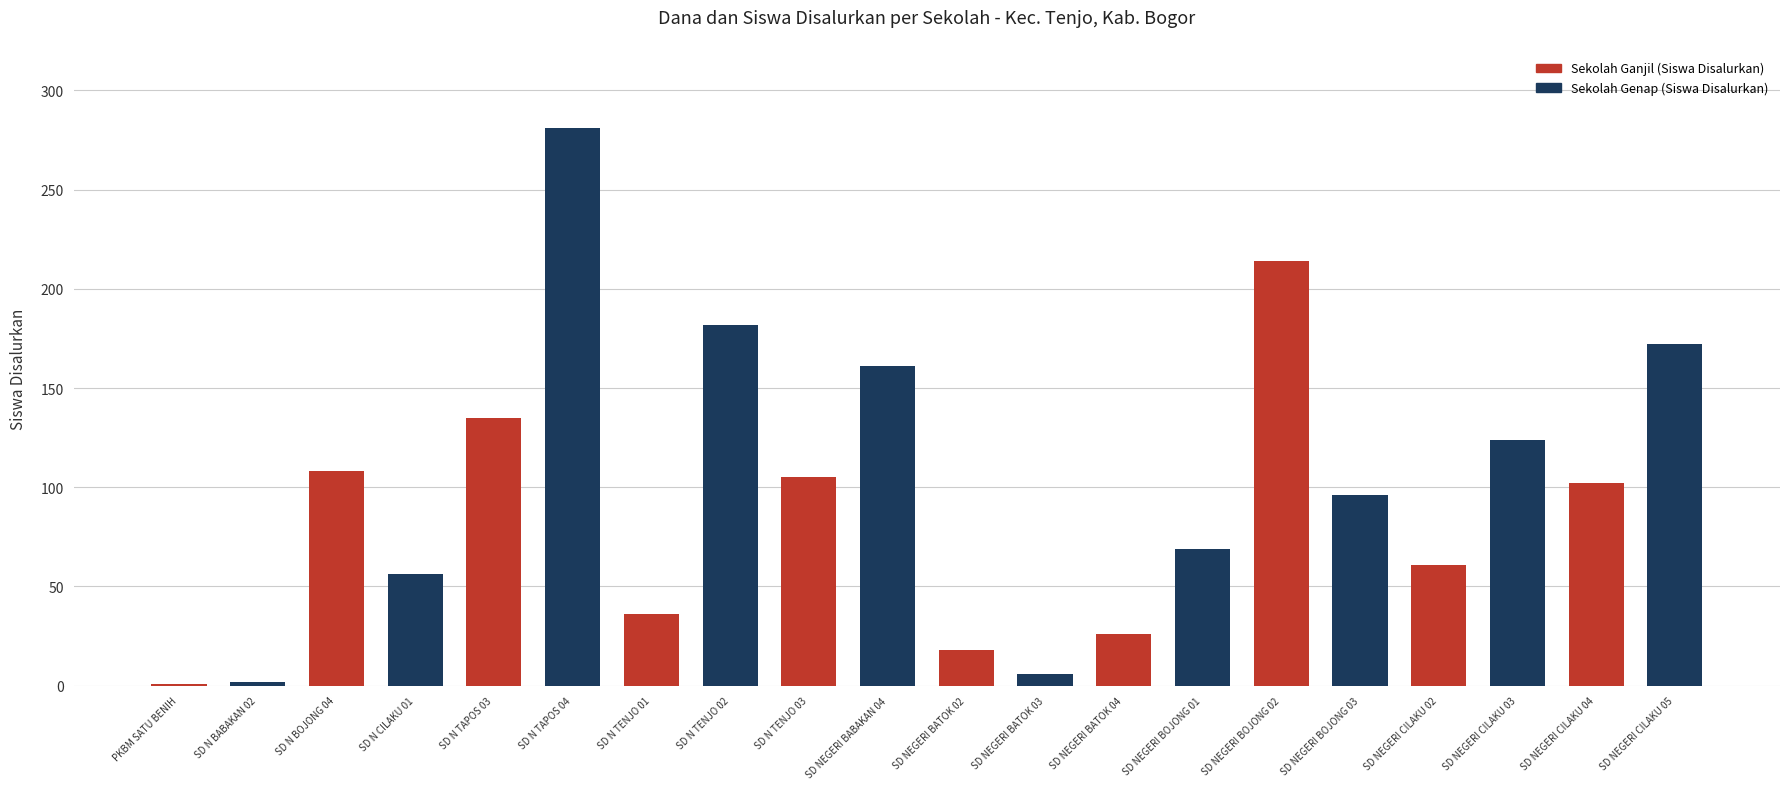

The chart shows a value of 38 at SD NEGERI CILAKU 03. True or false?

False